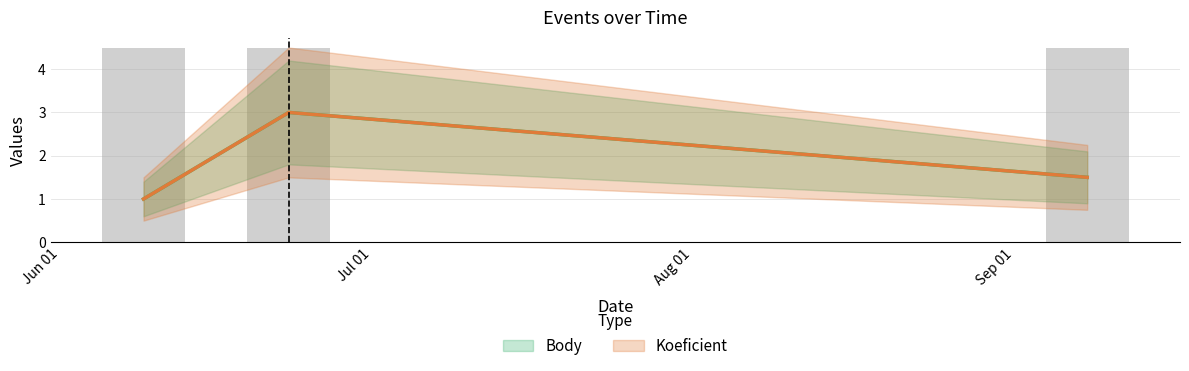

How many values in the Body series exceed 1?

2